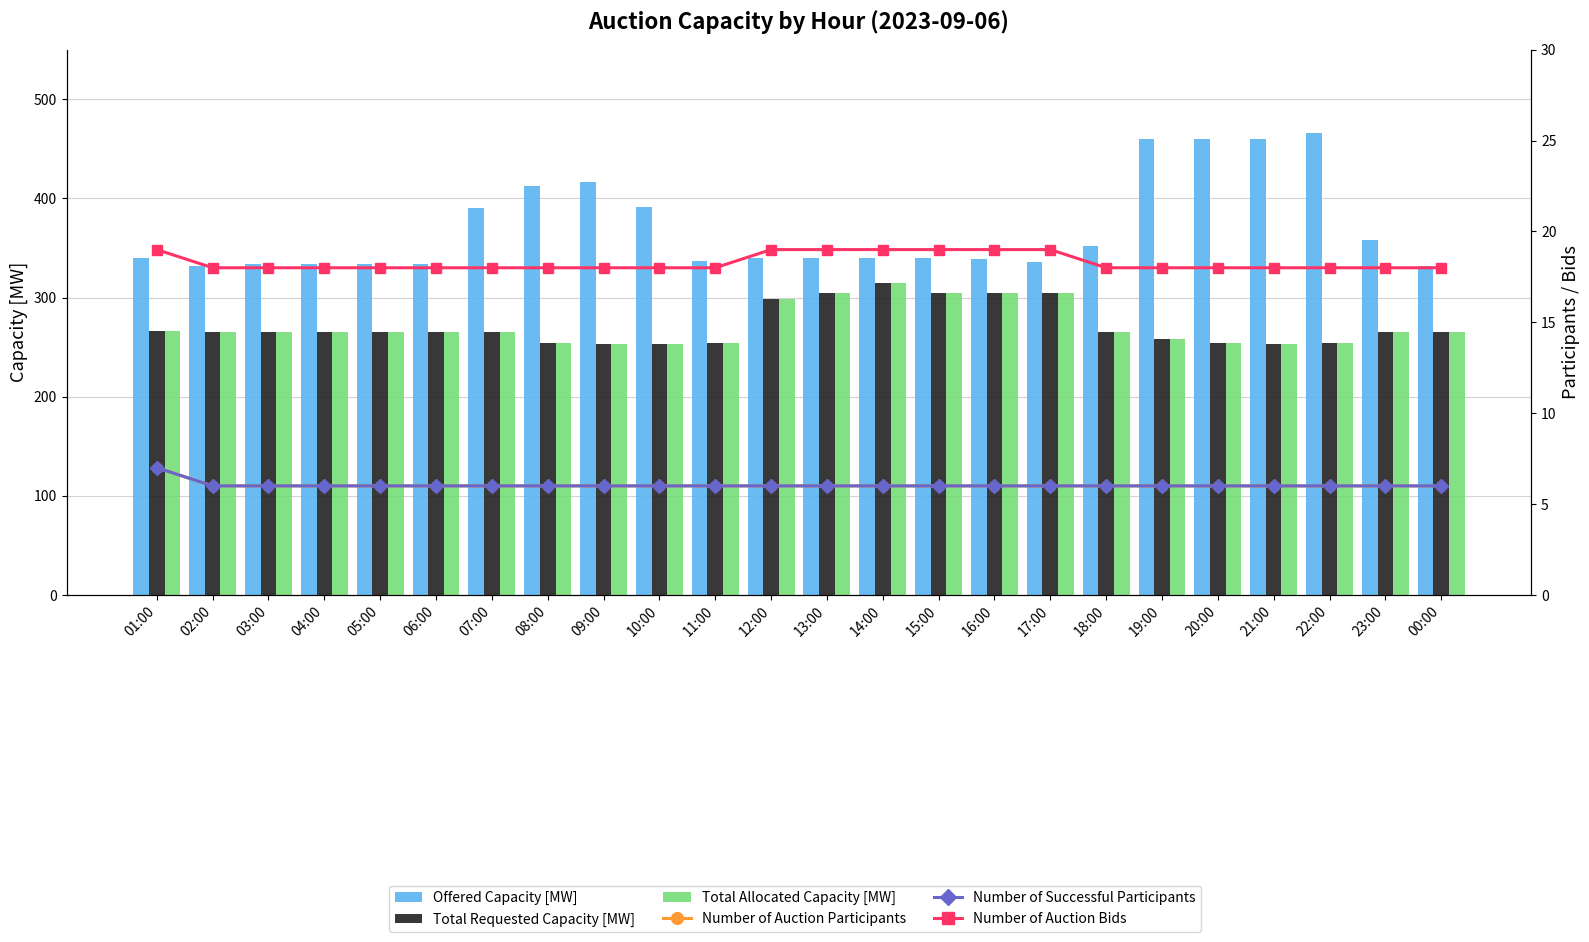

What is the spread (max minus min) of values at 20:00?

454